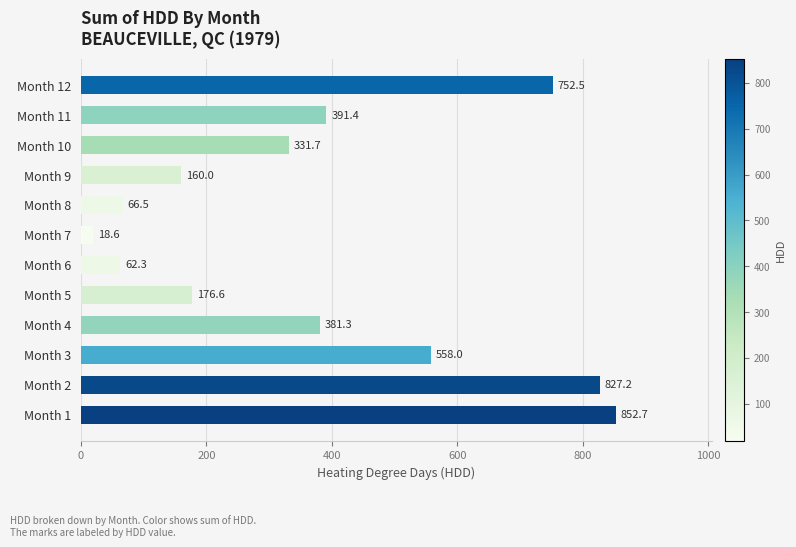

What is the ratio of the value at Month 7 to the value at Month 6?

0.3